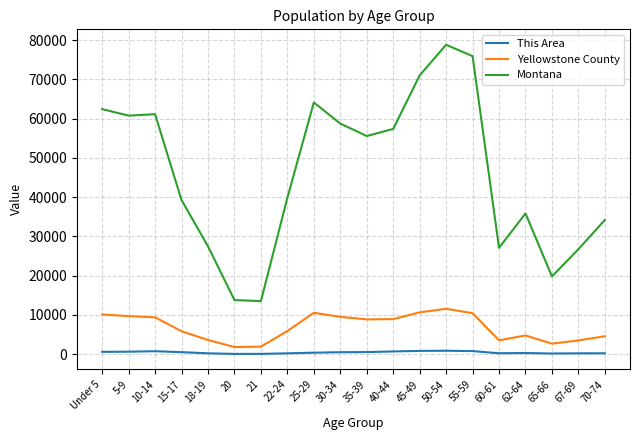

What are all the series names shown in the legend?

This Area, Yellowstone County, Montana